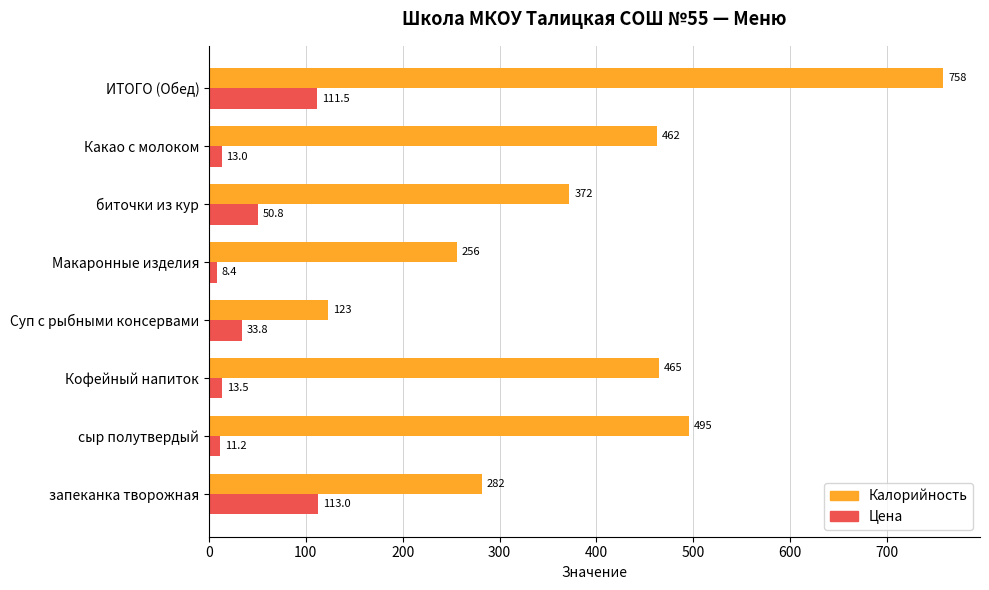

Which series has the widest spread of values?

Калорийность